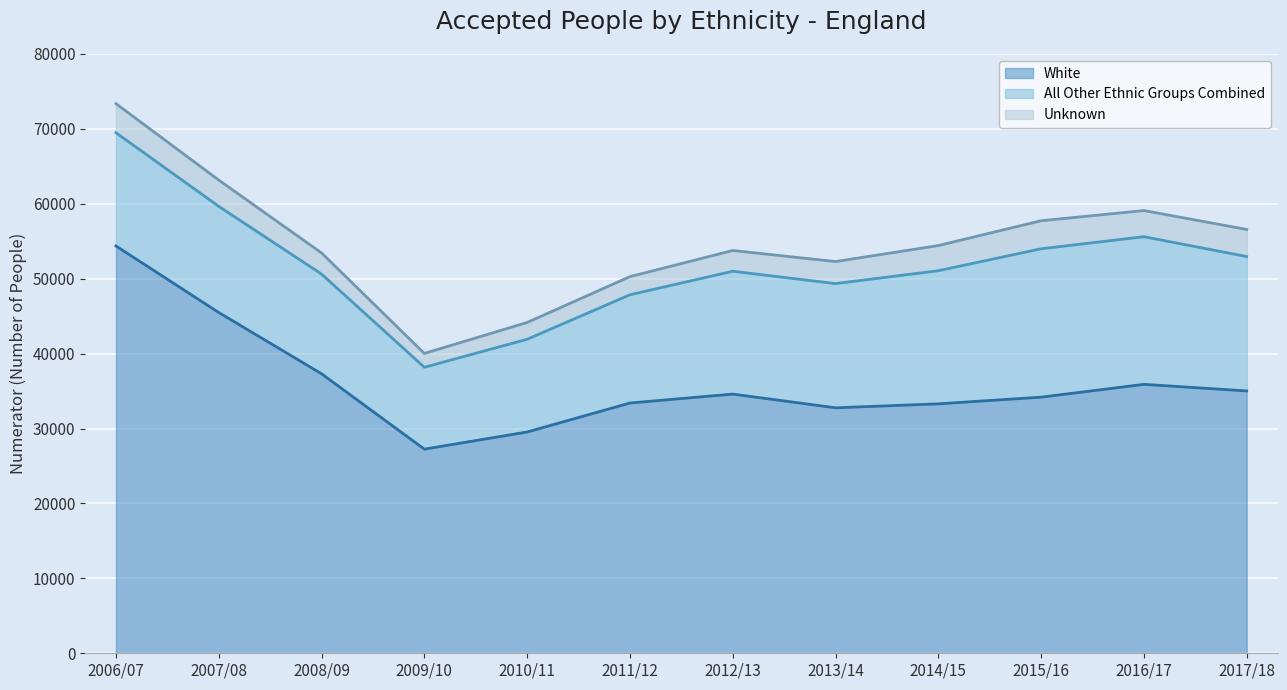

Rank the series at 2008/09 from highest to lowest value.

White, All Other Ethnic Groups Combined, Unknown